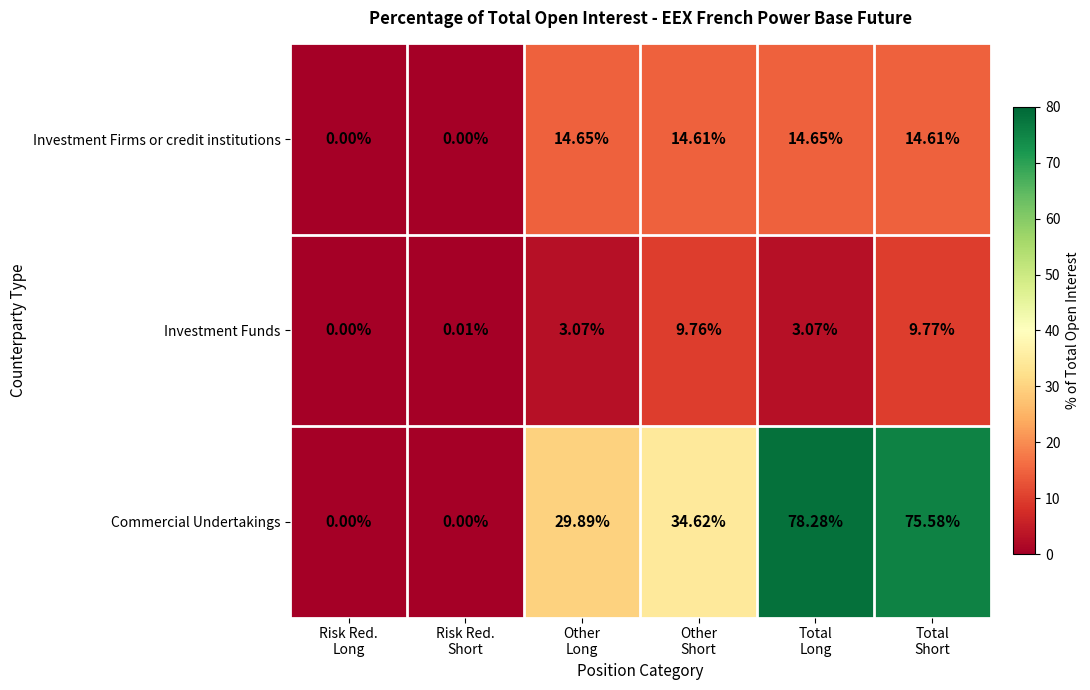

Which series has the largest total across all categories?

Commercial Undertakings